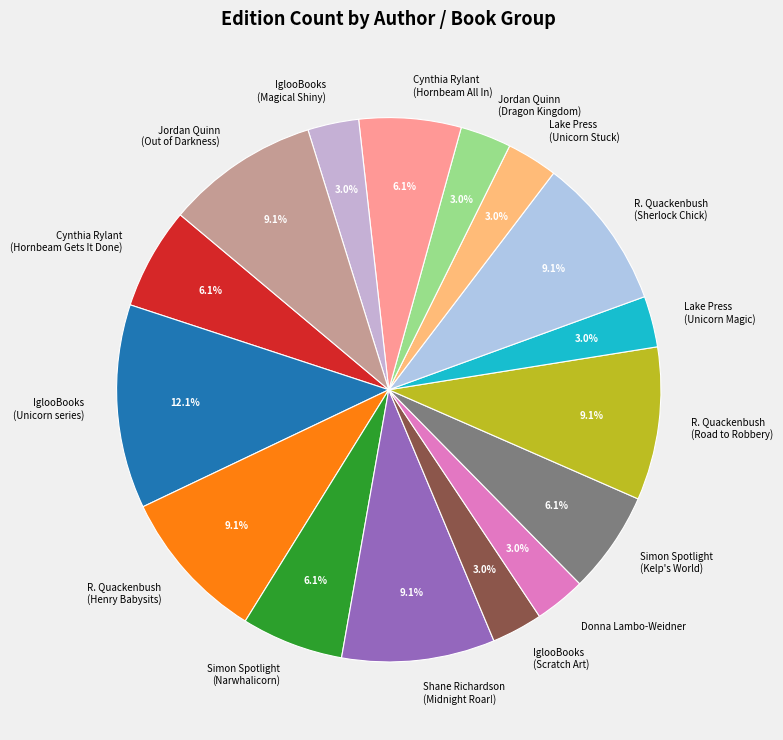

Between R. Quackenbush (Road to Robbery) and IglooBooks (Scratch Art), which is larger?

R. Quackenbush (Road to Robbery)